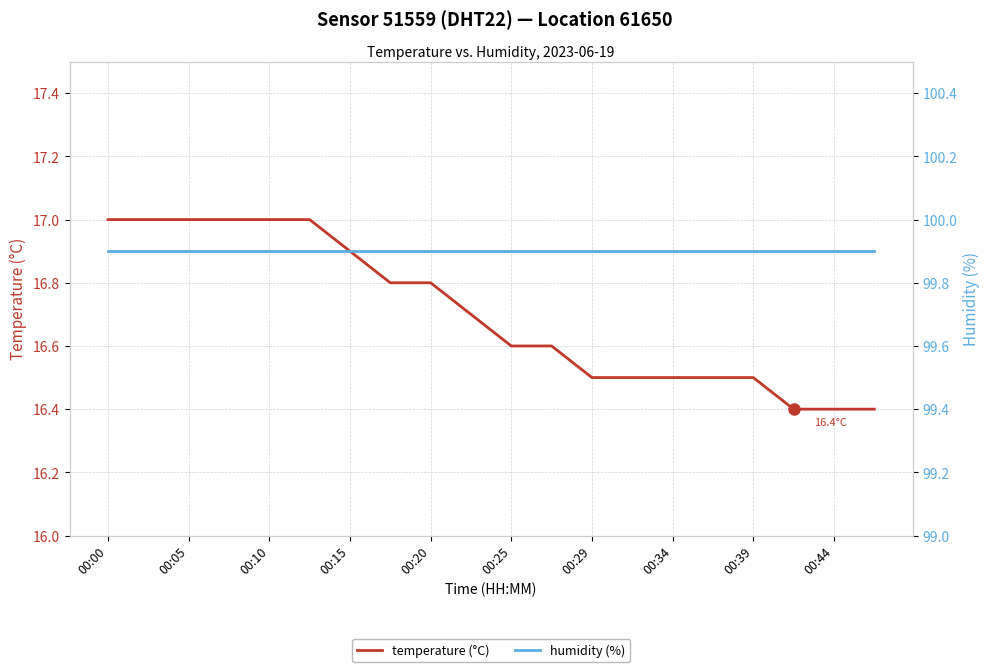

True or false: temperature (°C) and humidity (%) intersect in this chart.

False